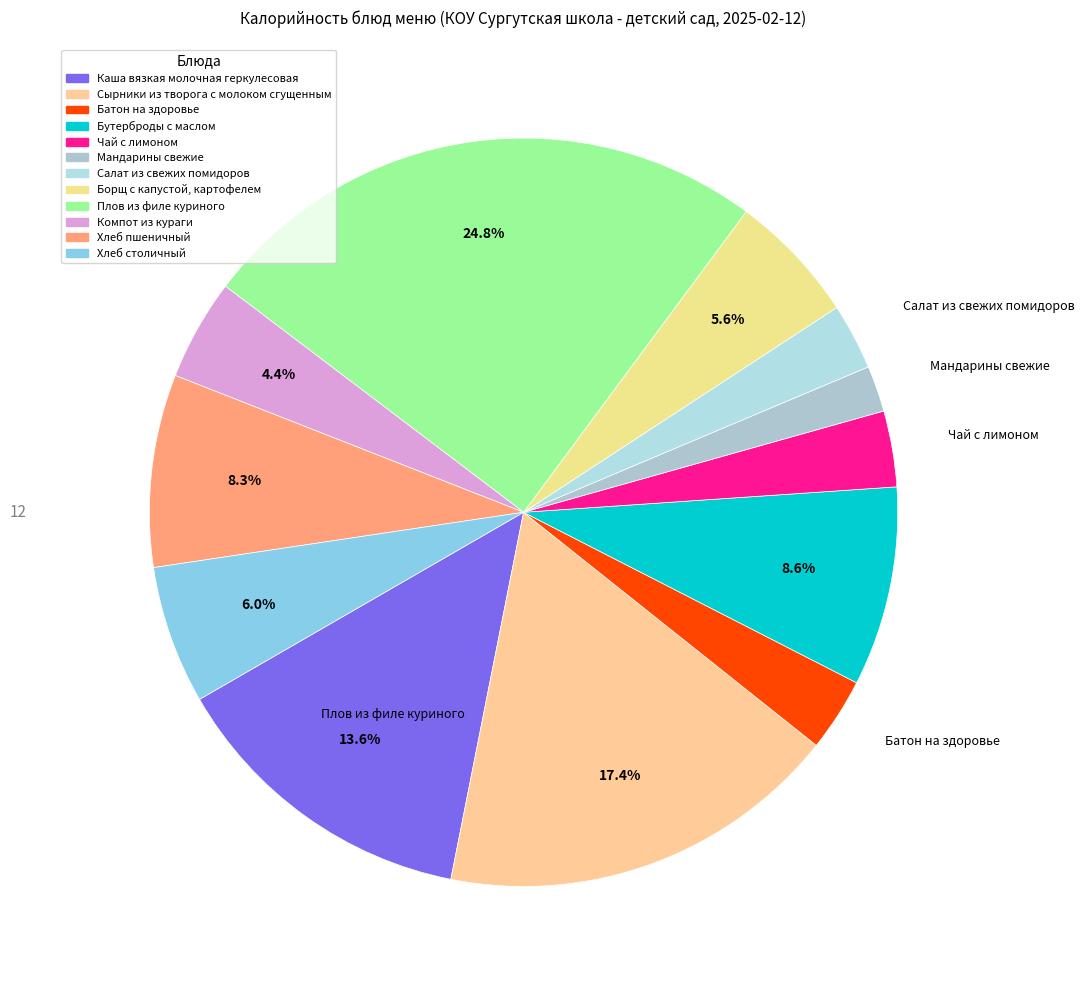

To the nearest percent, what portion does Борщ с капустой, картофелем represent?

6%